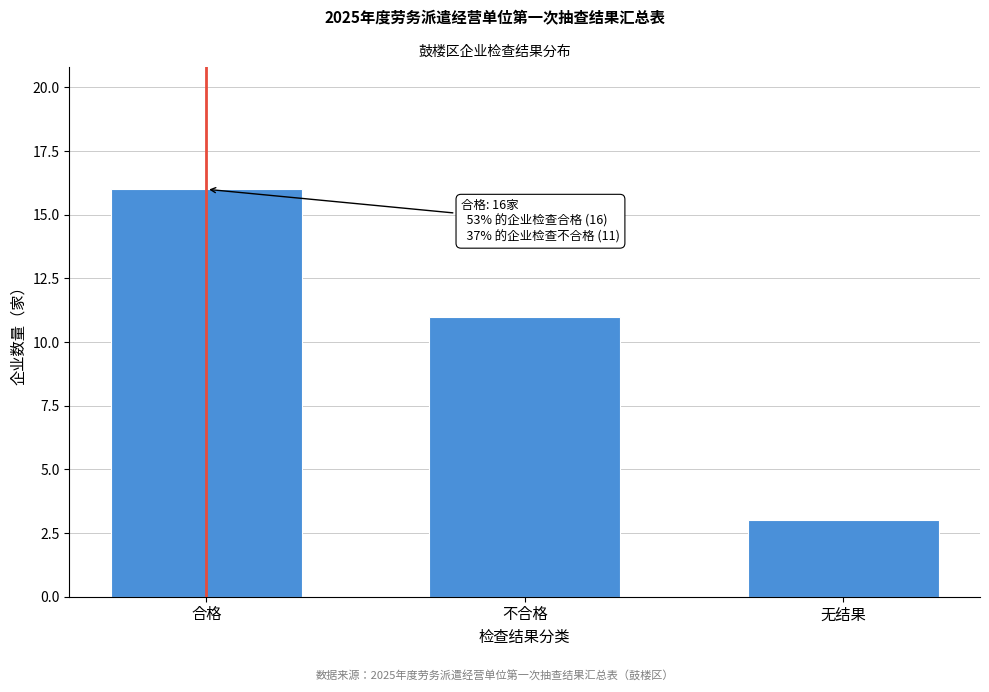

Reading right to left, list all the values displayed in this chart.

3	11	16